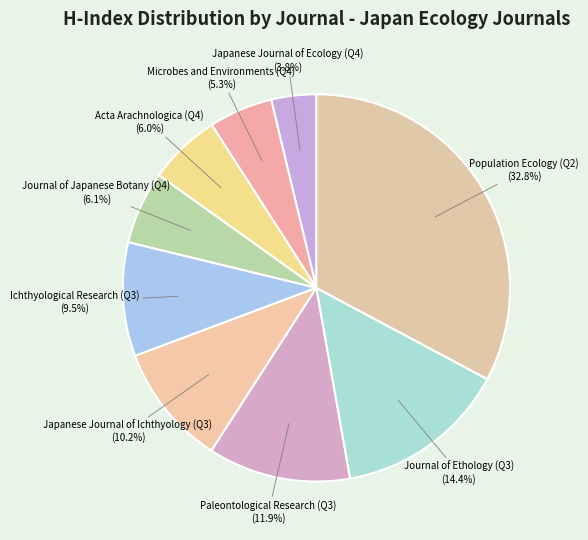

To the nearest percent, what is the difference between the Population Ecology (Q2) and Japanese Journal of Ecology (Q4) slice percentages?

29%